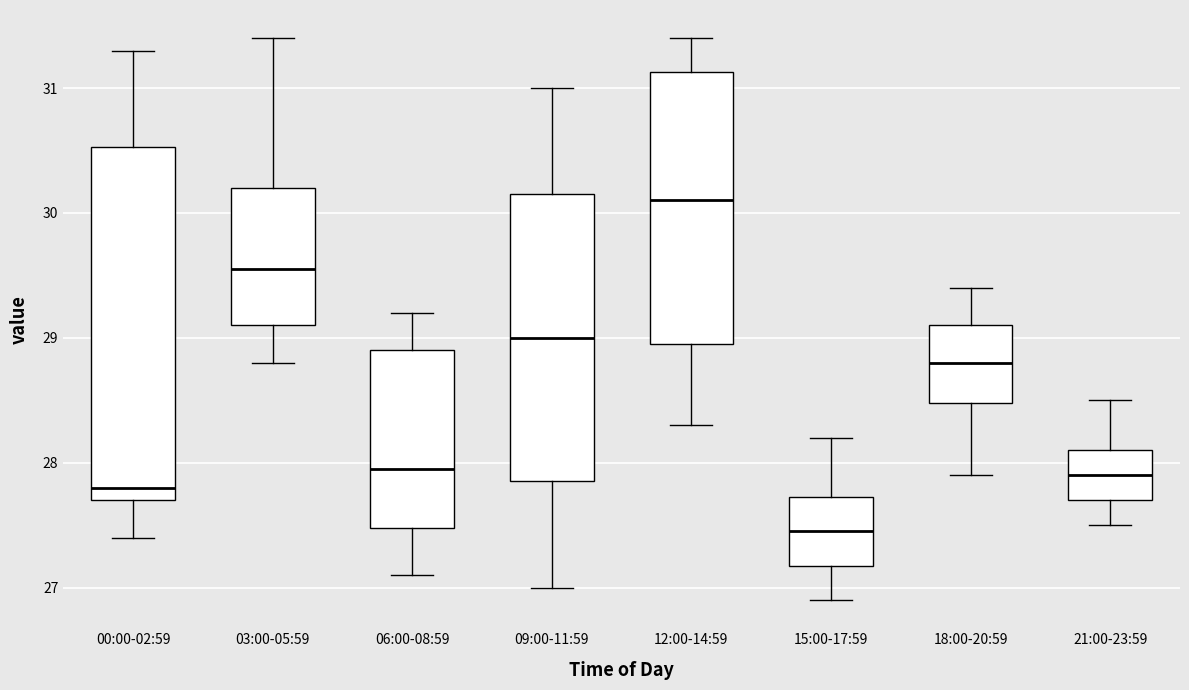

Where is the lower edge of the box for 15:00-17:59 on the y-axis? The values are not printed on the chart, so give them approximately, as read against the axis.

27.2